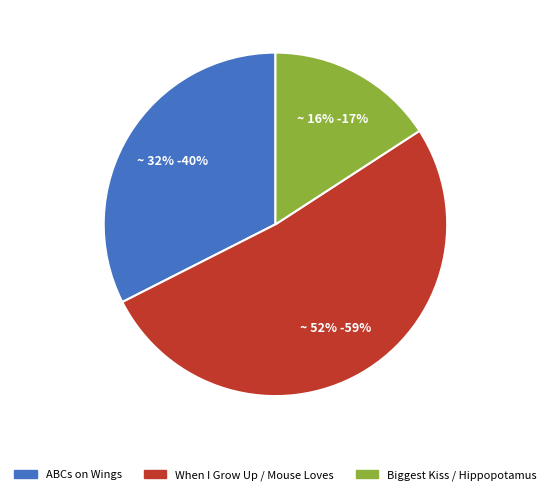

Is there any slice that represents more than half of the pie?

Yes